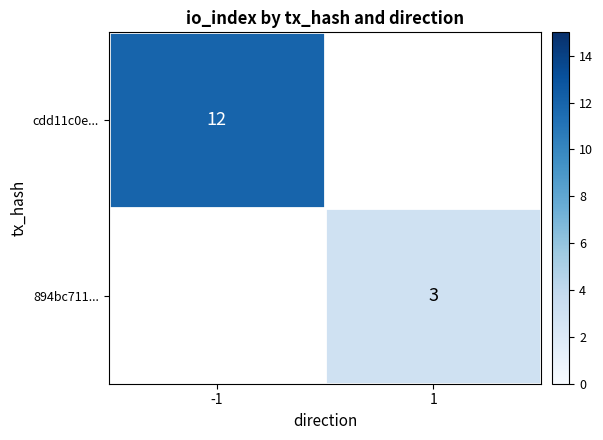

The value of 894bc711... at 1 is 3. True or false?

True